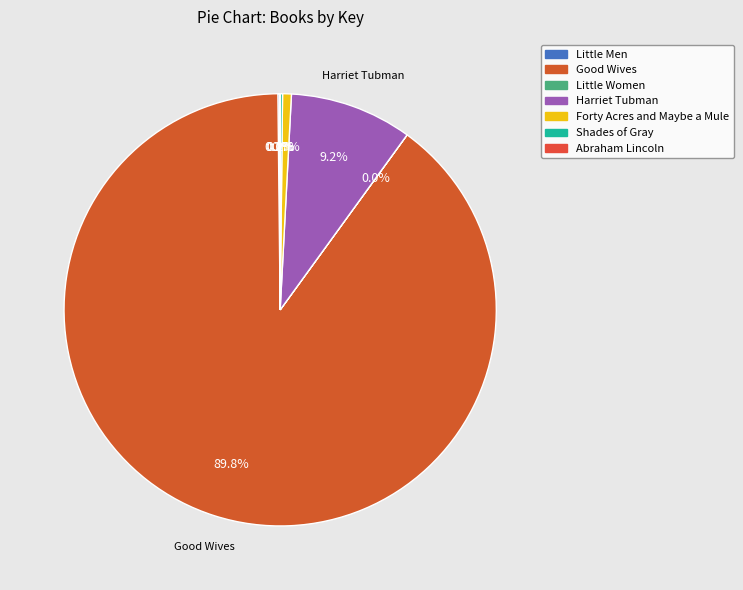

How many segments does this pie chart have?

7